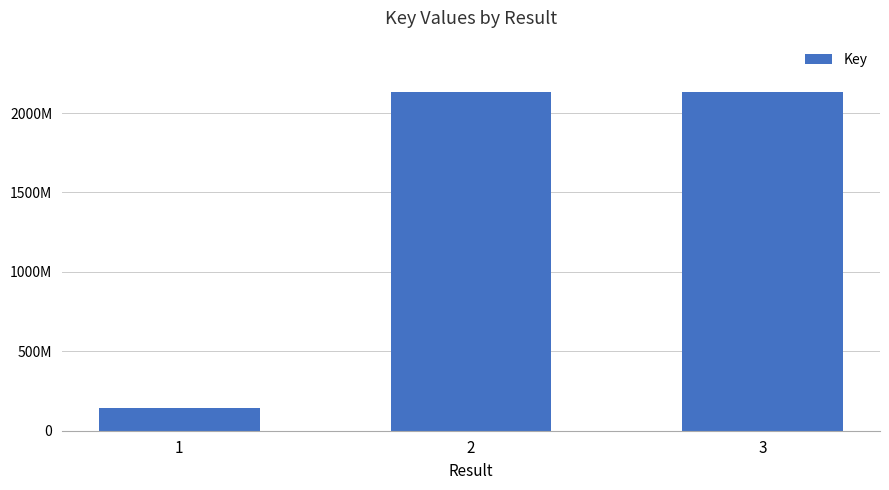

What is the ratio of the value at 1 to the value at 3?

0.1